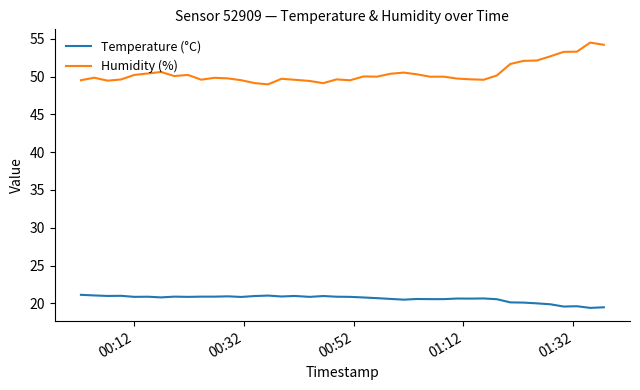

True or false: Humidity (%) and Temperature (°C) cross at least once.

False